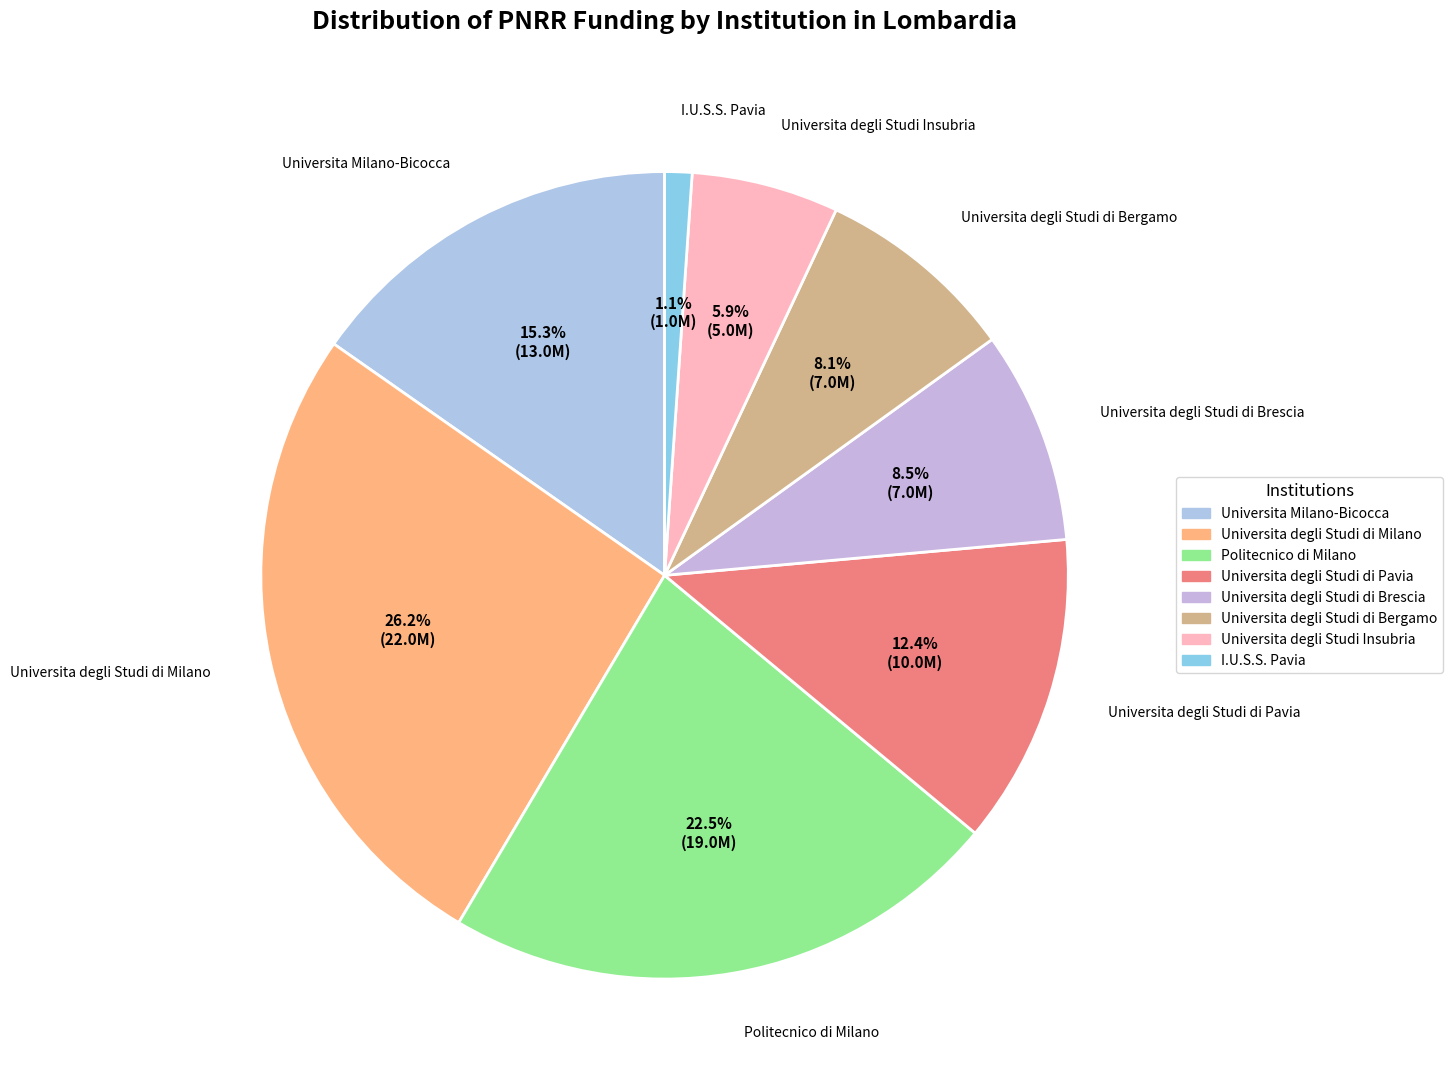

Is it true that Universita Milano-Bicocca is 15% of the pie?

True